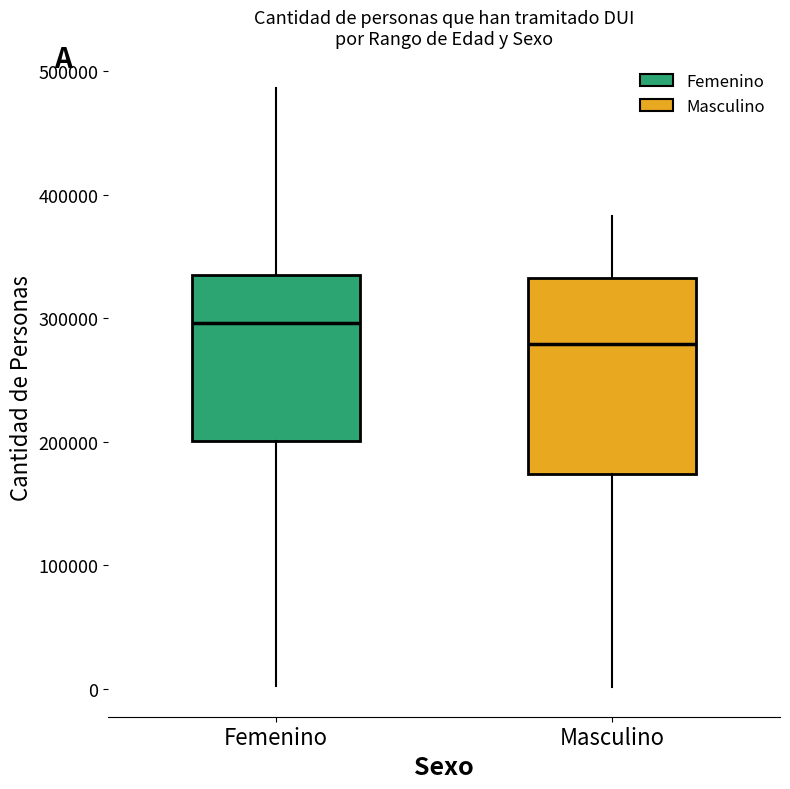

Reading left to right, transcribe this box plot: for each box, give where its median line is, the range the box spans, and where its two whiskers end, as read against the y-axis. The values are not printed on the chart, so give them approximately, as read against the axis.

Femenino: median 300000, box 200000 to 340000, whiskers 0 to 490000
Masculino: median 280000, box 170000 to 330000, whiskers 0 to 380000